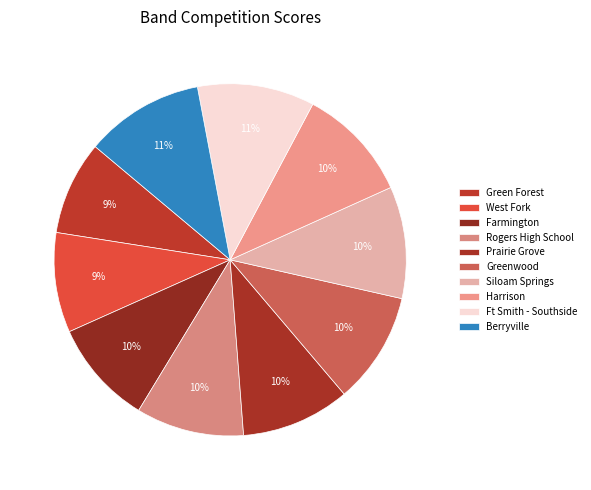

What is the ratio of the value at Siloam Springs to the value at Harrison?

1.0